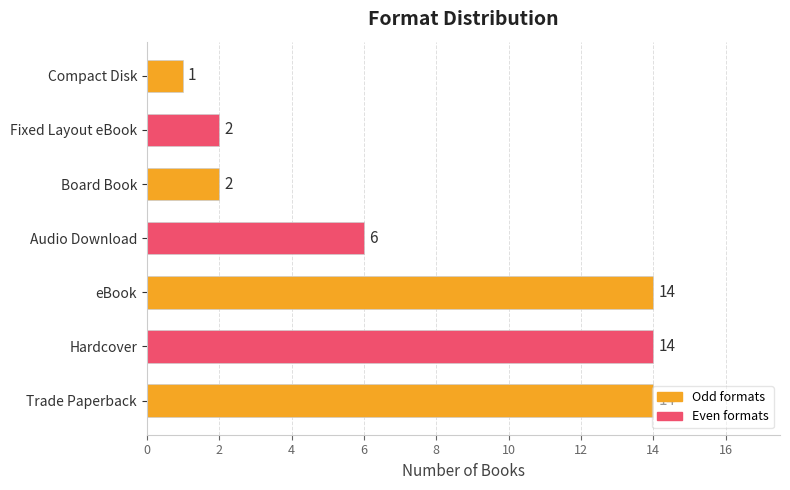

At which category does the chart reach its minimum across all series?

Compact Disk